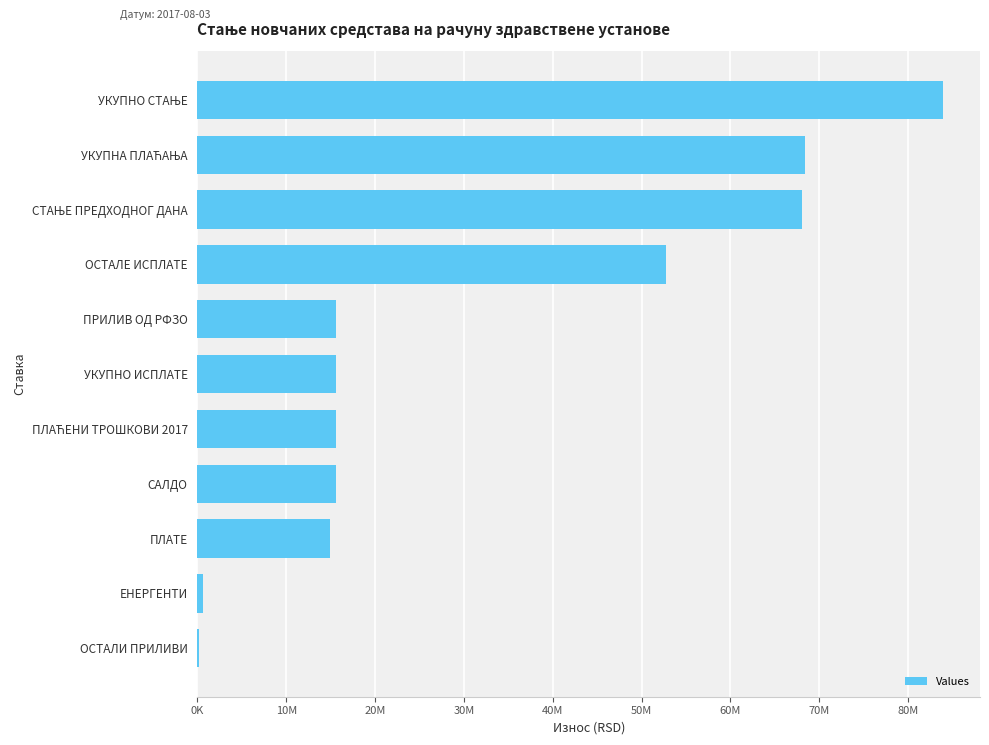

What is the smallest value displayed?

164214.0